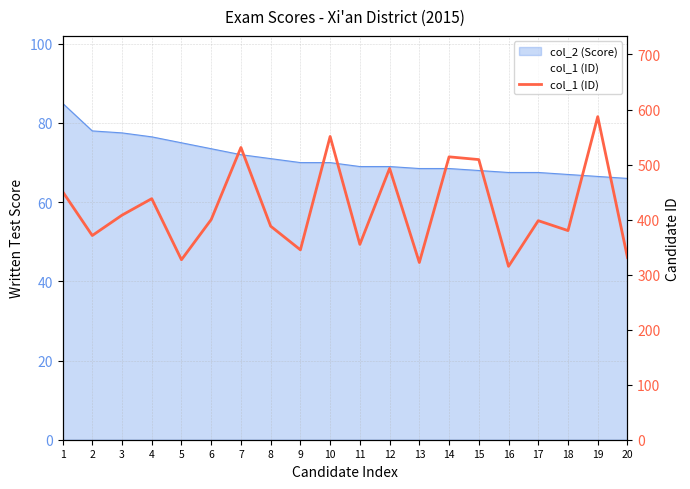

At which category does the chart reach its minimum across all series?

16